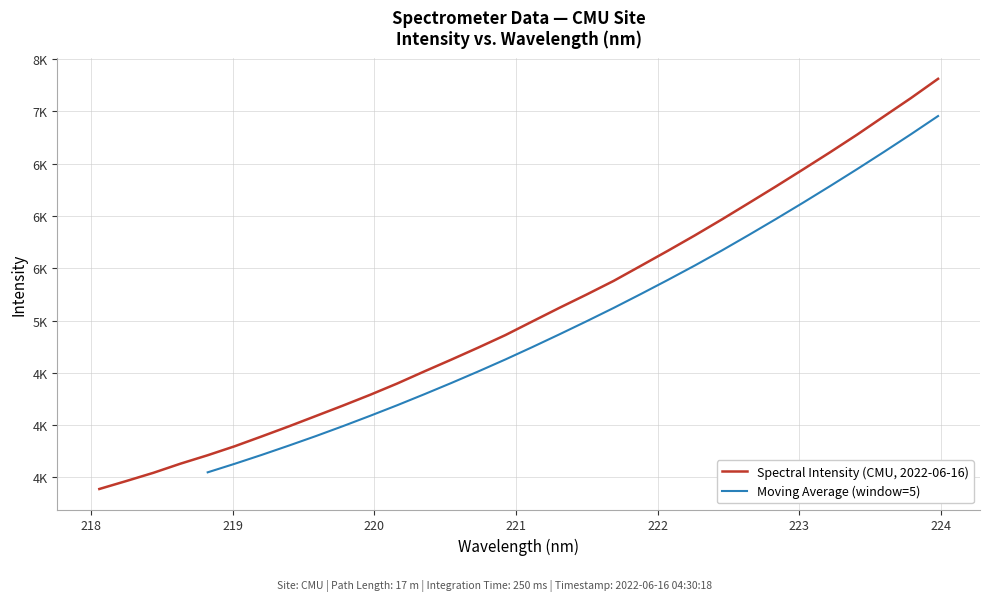

What position from the right is 222.8355?

7